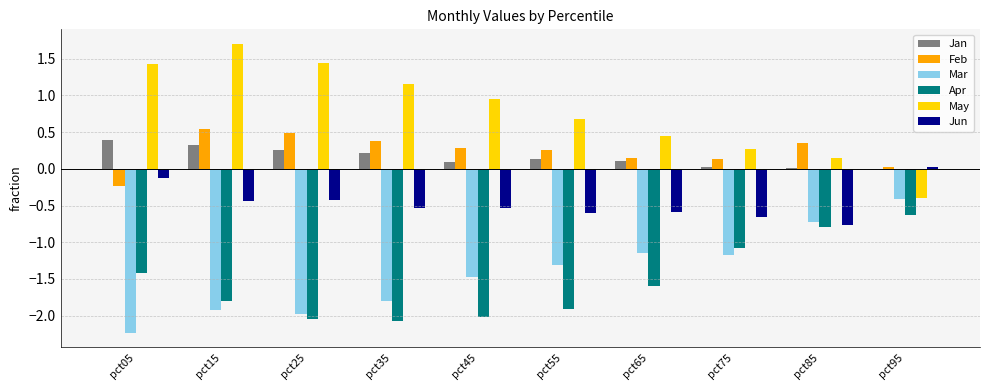

The value of Feb at pct05 is -0.2. True or false?

True